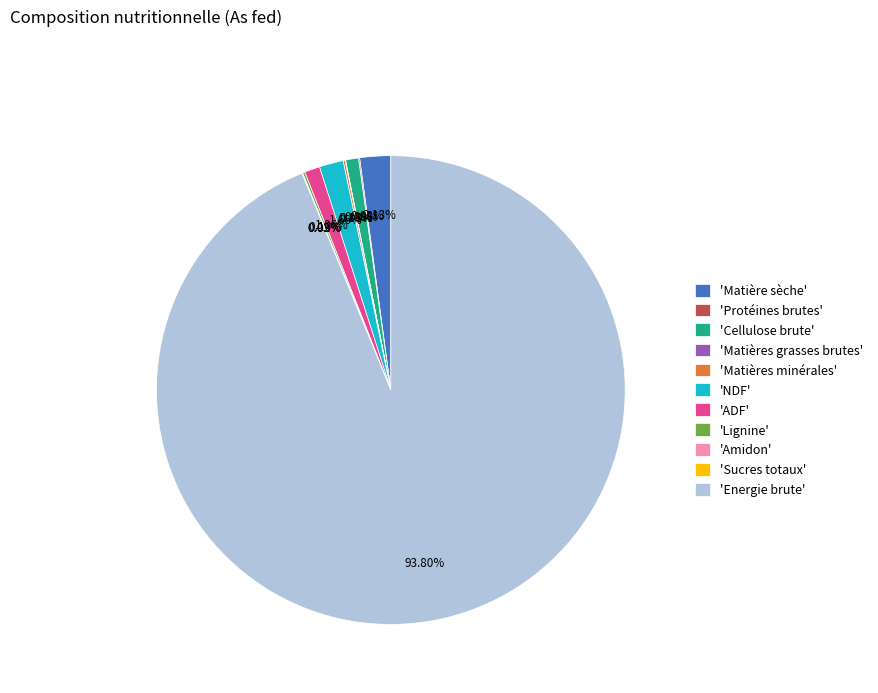

Which slice represents more than half of the pie?

'Energie brute'